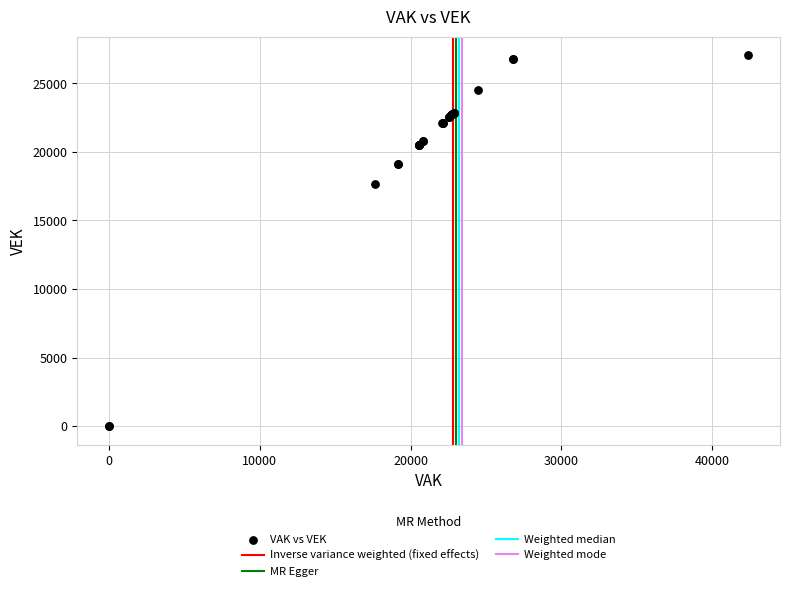

What Y value in the scatter plot is closest to 13528?

17639